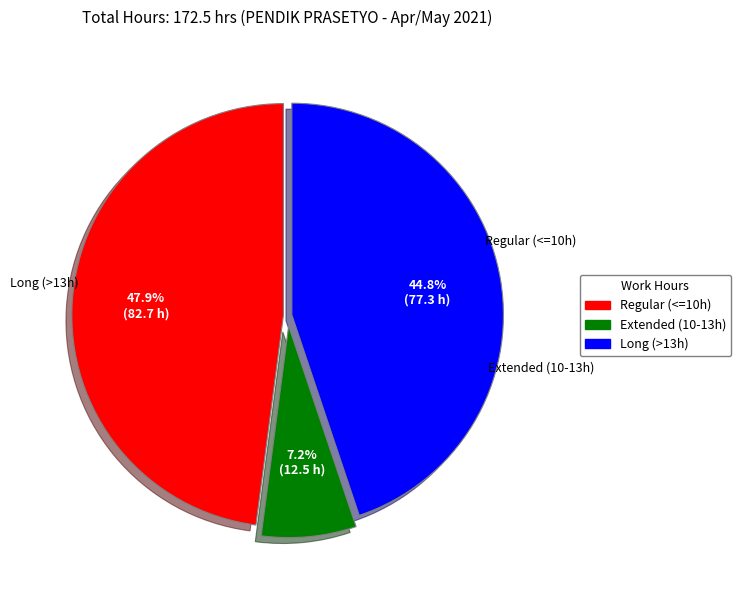

To the nearest percent, what is the difference between the largest and smallest slice percentages?

41%